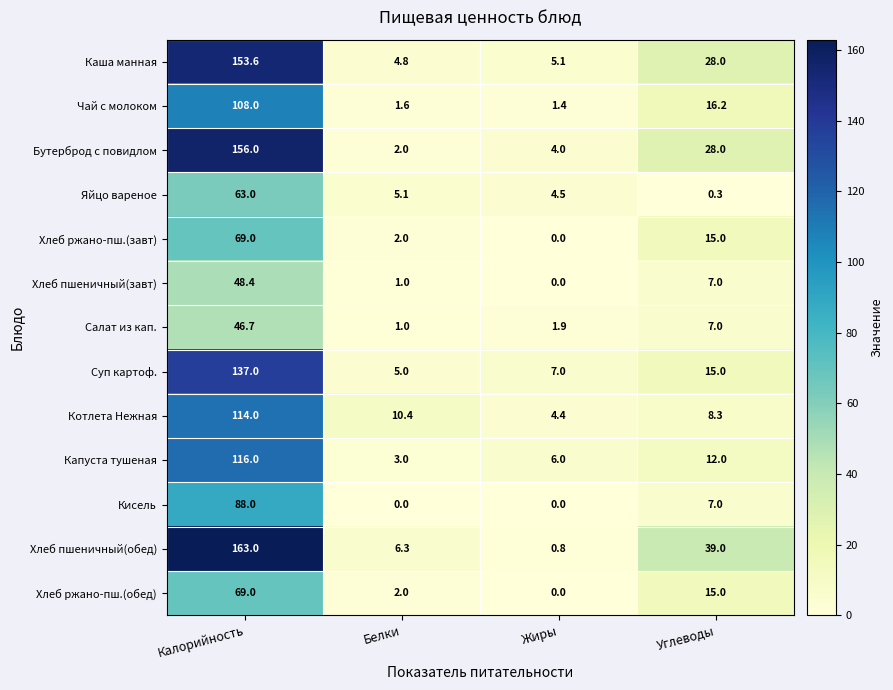

What is the difference between the Хлеб пшеничный(завт) values at Углеводы and Белки?

6.0